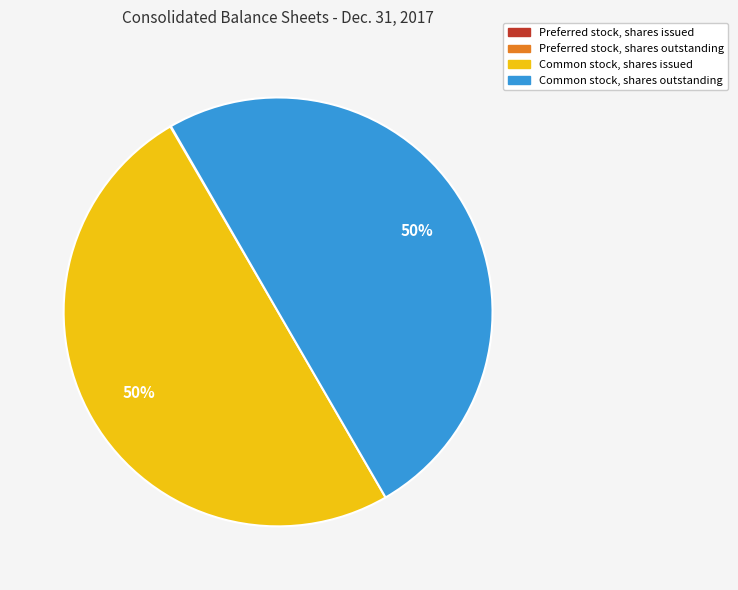

To the nearest percent, what is the average slice percentage?

25%